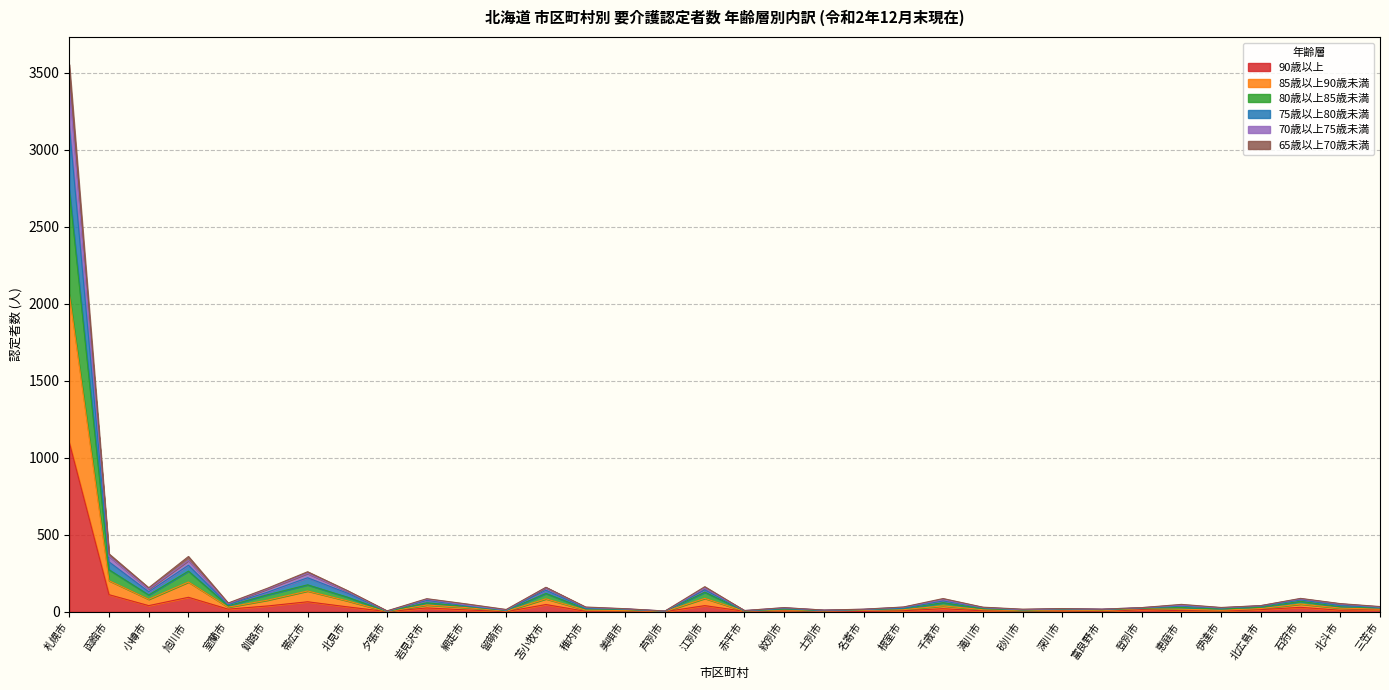

Is the value of 85歳以上90歳未満 at 稚内市 greater than the value of 75歳以上80歳未満 at 夕張市?

Yes